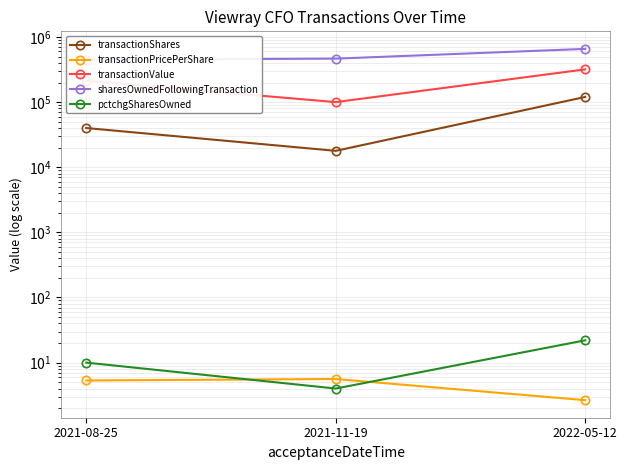

How many categories are shown in the chart?

3